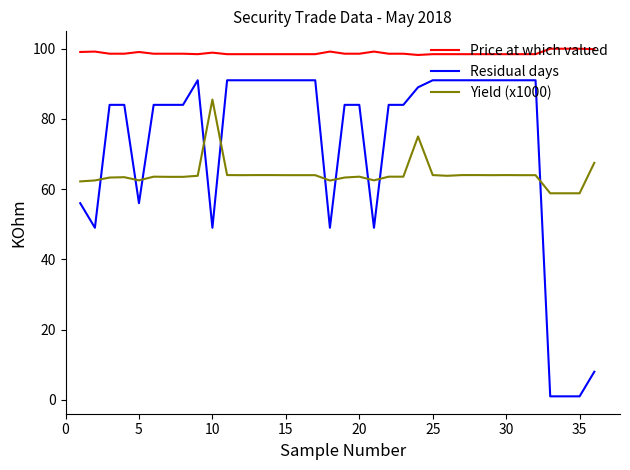

Rank the series by their maximum value, from lowest to highest.

Yield (x1000), Residual days, Price at which valued